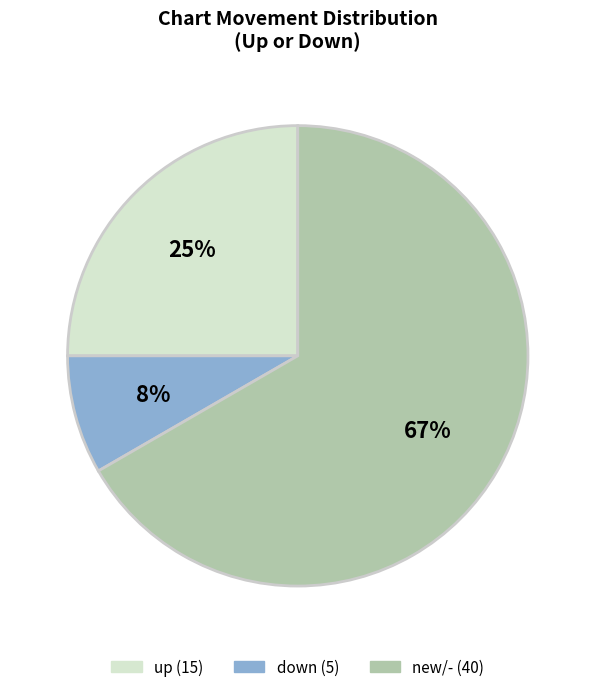

Count the number of slices in the pie.

3